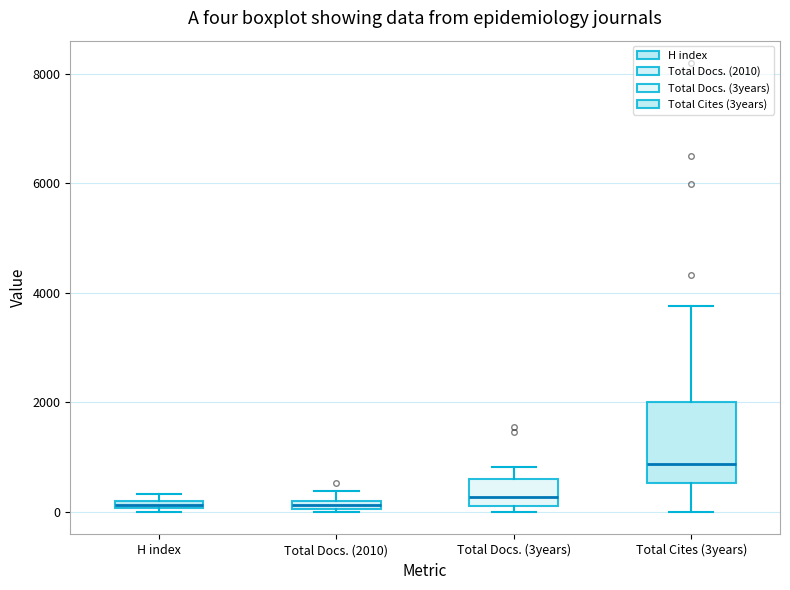

Where is the lower edge of the box for Total Cites (3years) on the y-axis? The values are not printed on the chart, so give them approximately, as read against the axis.

600